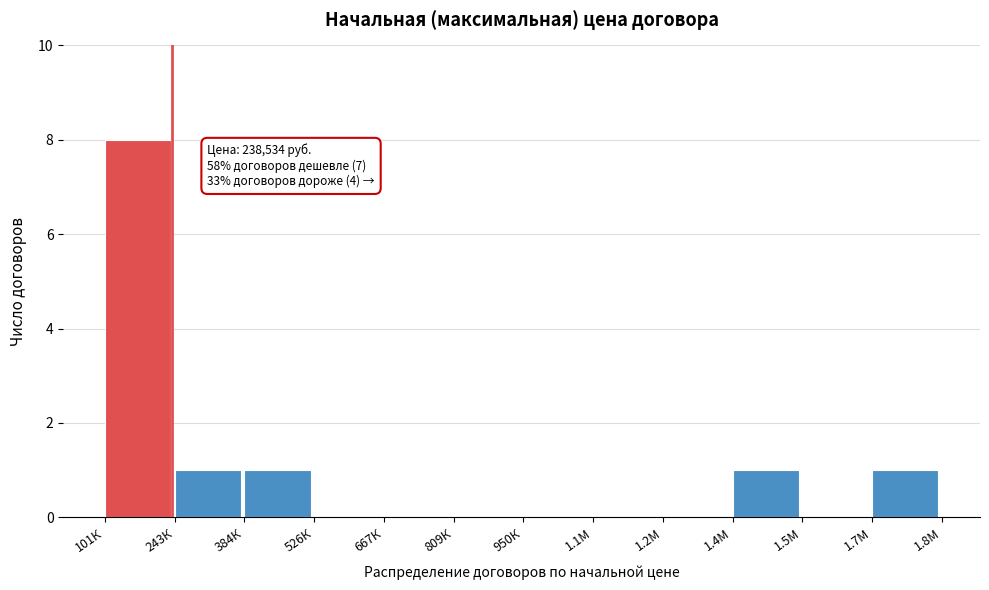

Reading left to right, extract all data points from this chart.

101К=8	243К=1	384К=1	526К=0	667К=0	809К=0	950К=0	1.1М=0	1.2М=0	1.4М=1	1.5М=0	1.7М=1